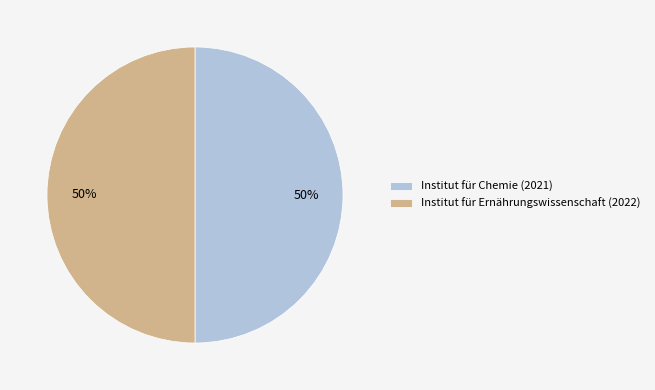

Combined, do Institut für Ernährungswissenschaft (2022) and Institut für Chemie (2021) account for over 50%?

Yes